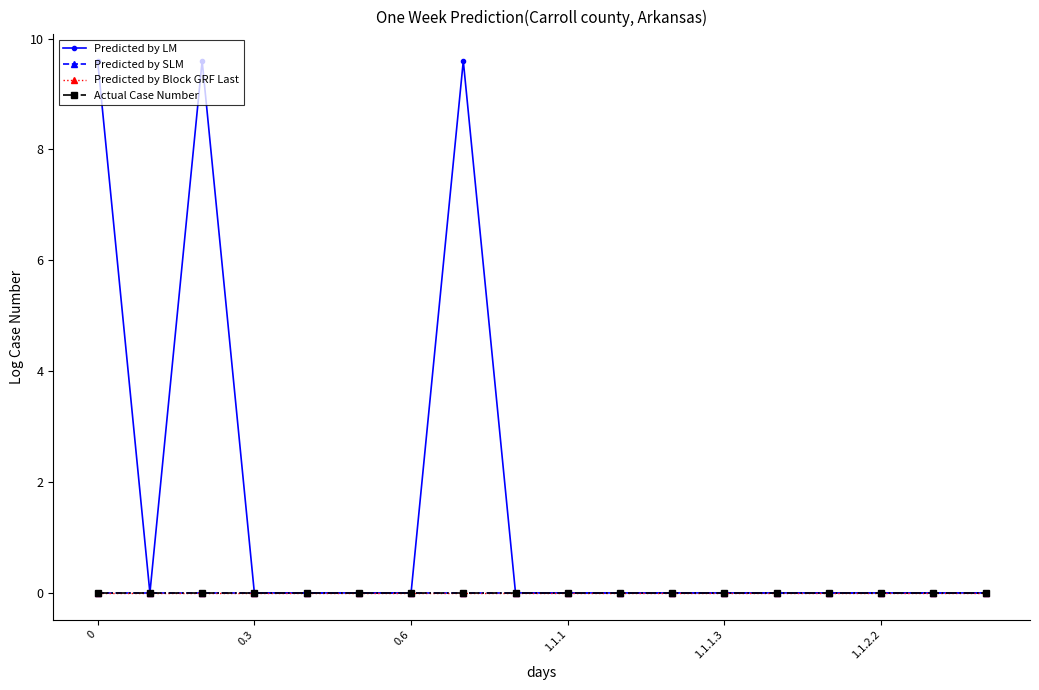

True or false: Predicted by SLM has more than 2 interior local peaks.

False